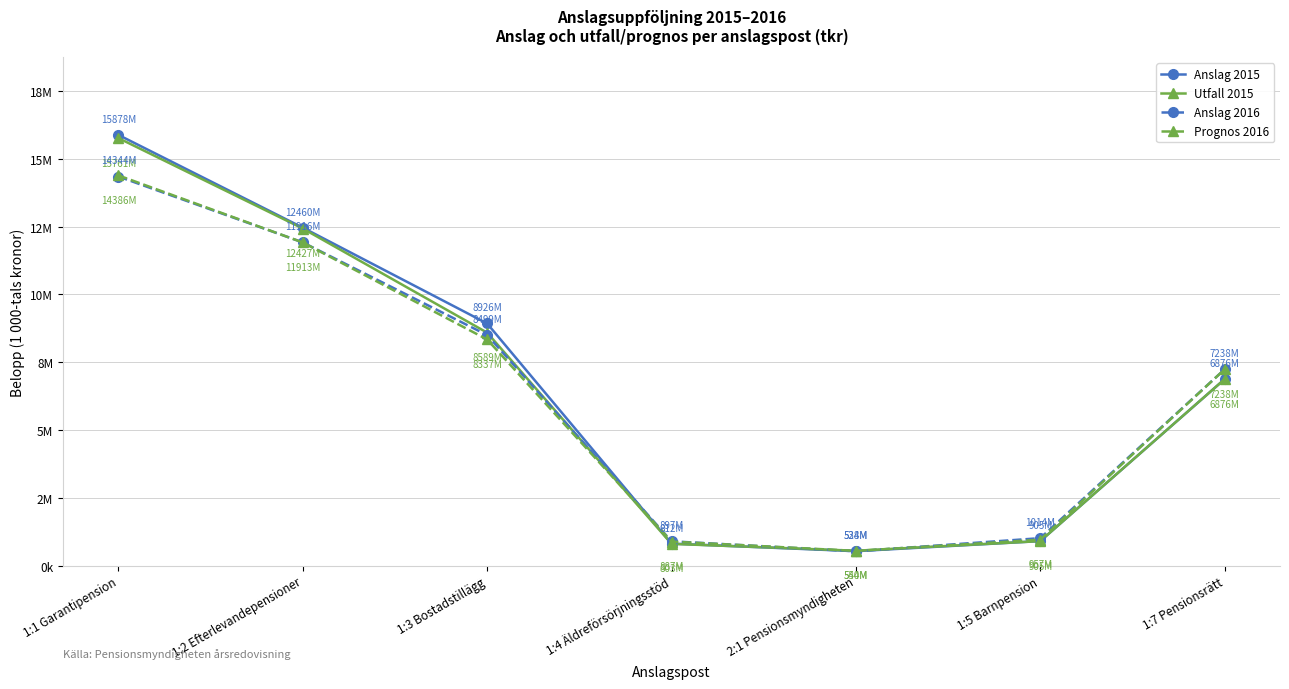

True or false: Prognos 2016 has more than 1 interior local peaks.

False